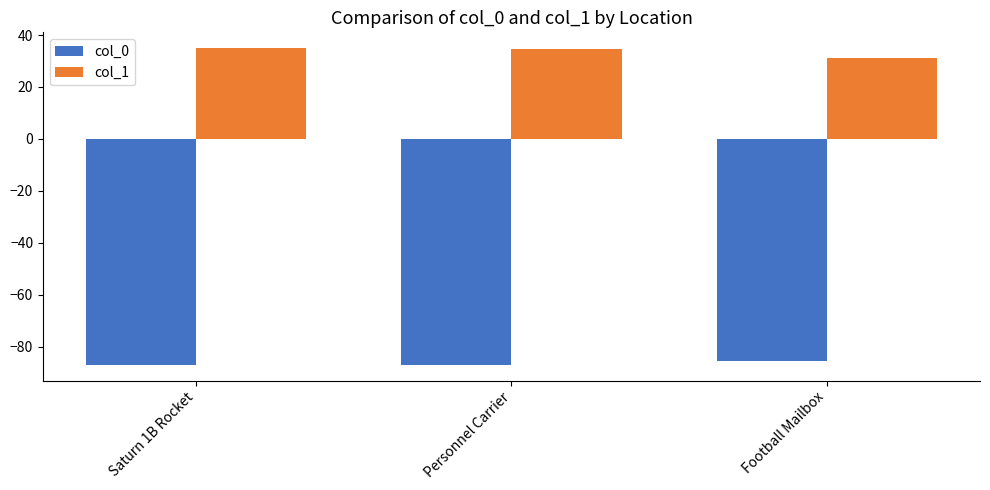

What is the difference between the col_0 values at Football Mailbox and Saturn 1B Rocket?

1.5